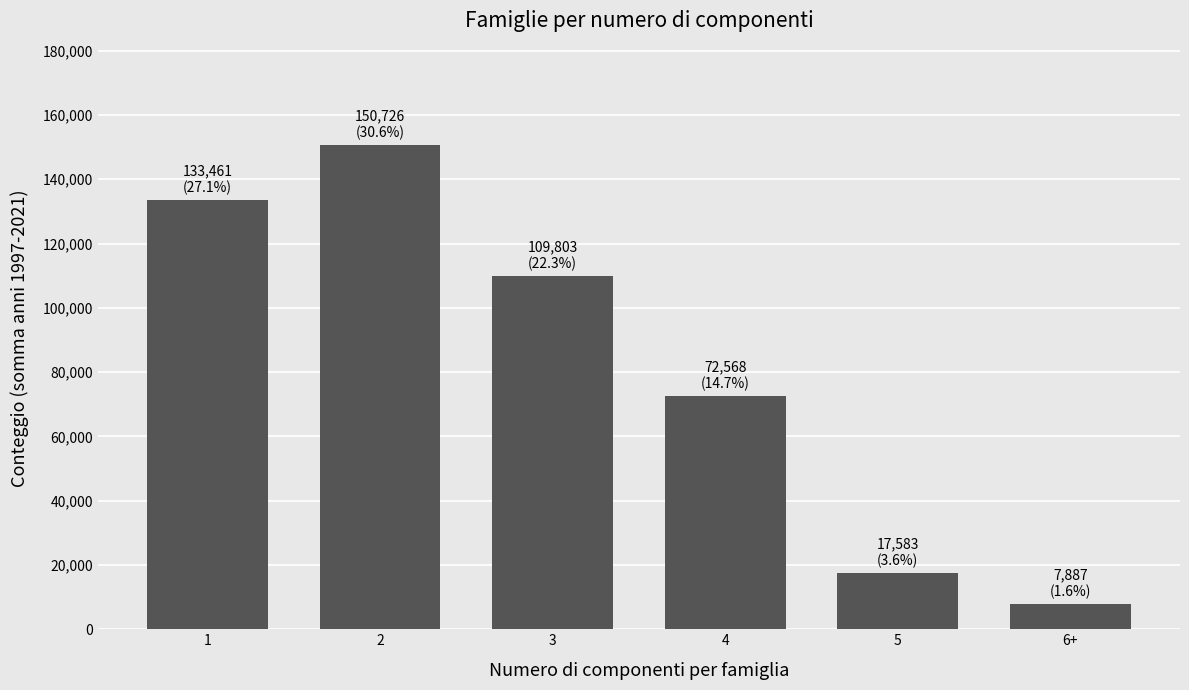

What is the change in value from 5 to 6+?

-9696